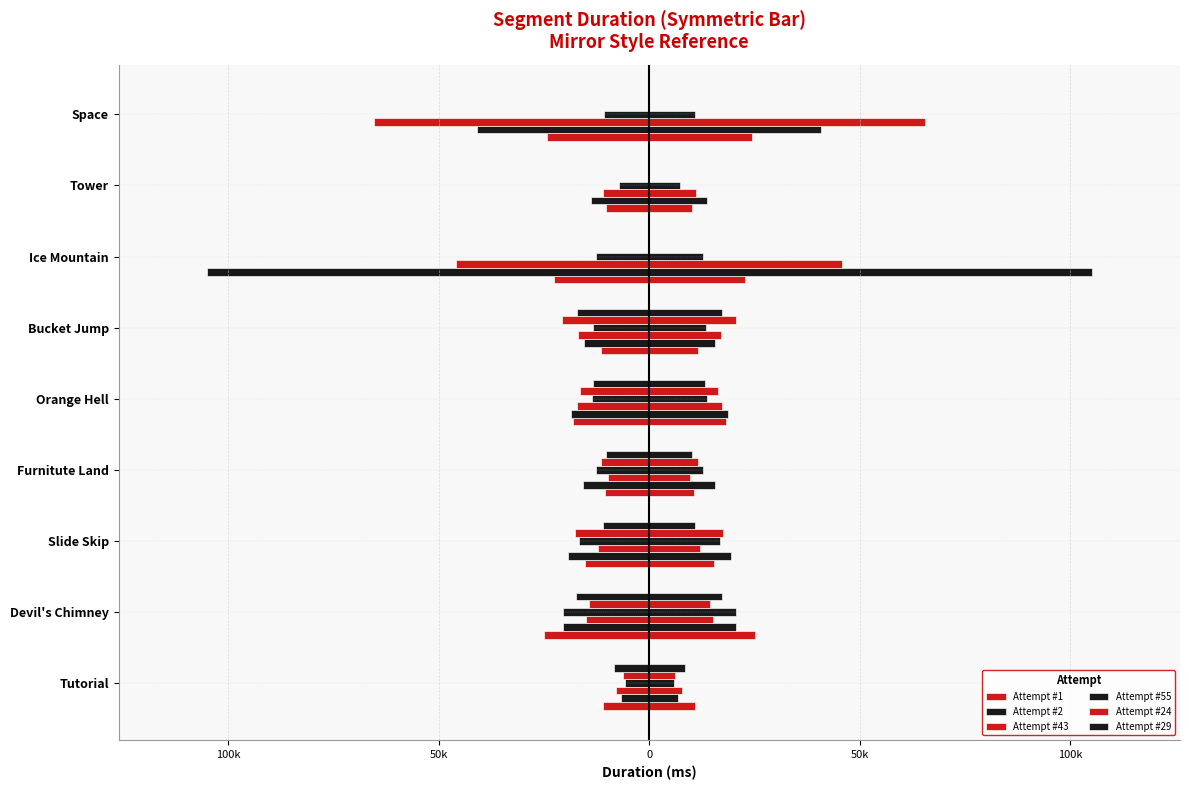

What is the value of the Attempt #55 bar at the 1st from the left?

-5767.5